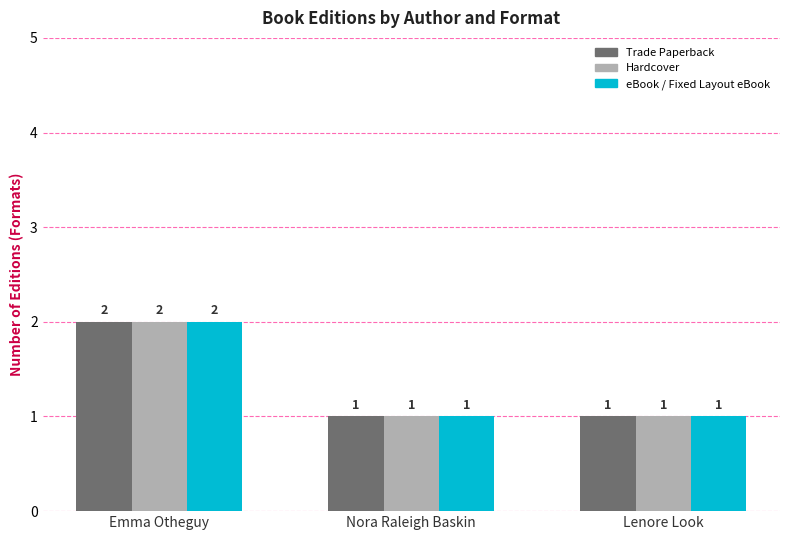

Is the value of Hardcover at Nora Raleigh Baskin greater than the value of Trade Paperback at Emma Otheguy?

No